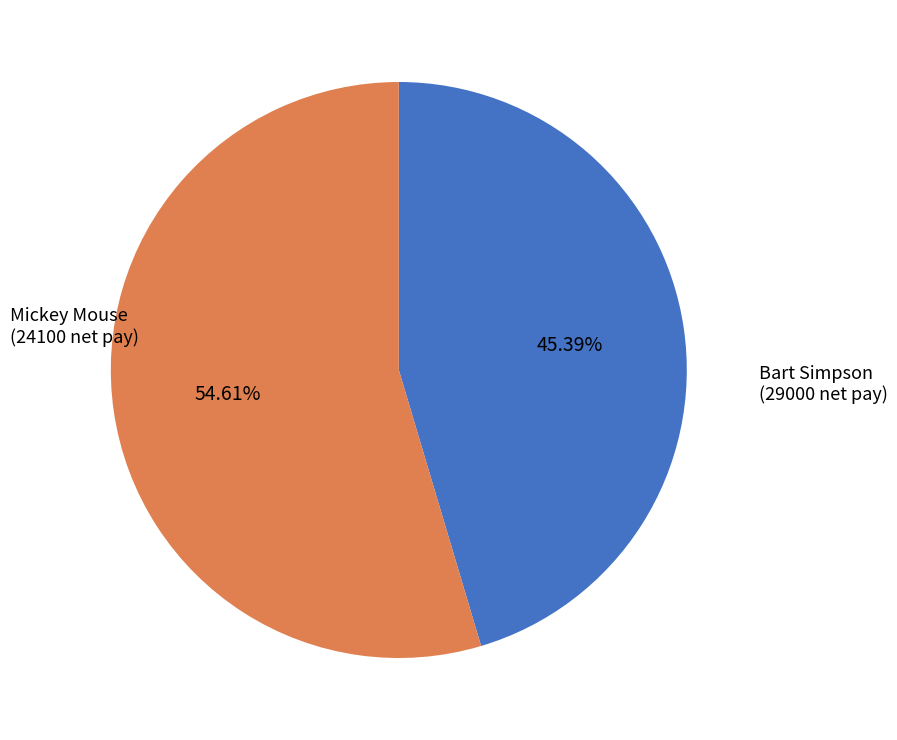

Rank the categories by value from lowest to highest.

Mickey Mouse, Bart Simpson